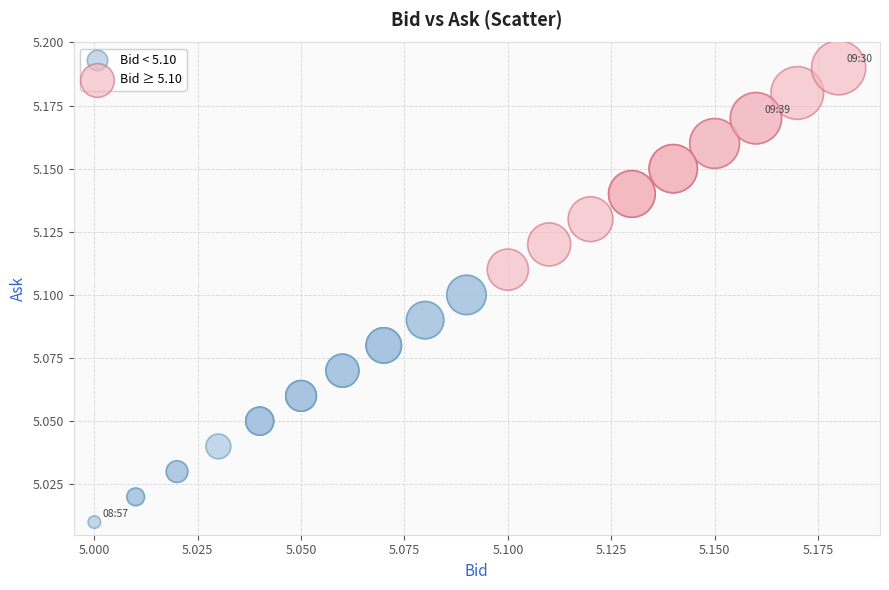

Which series contains the lowest Y value?

Bid < 5.10